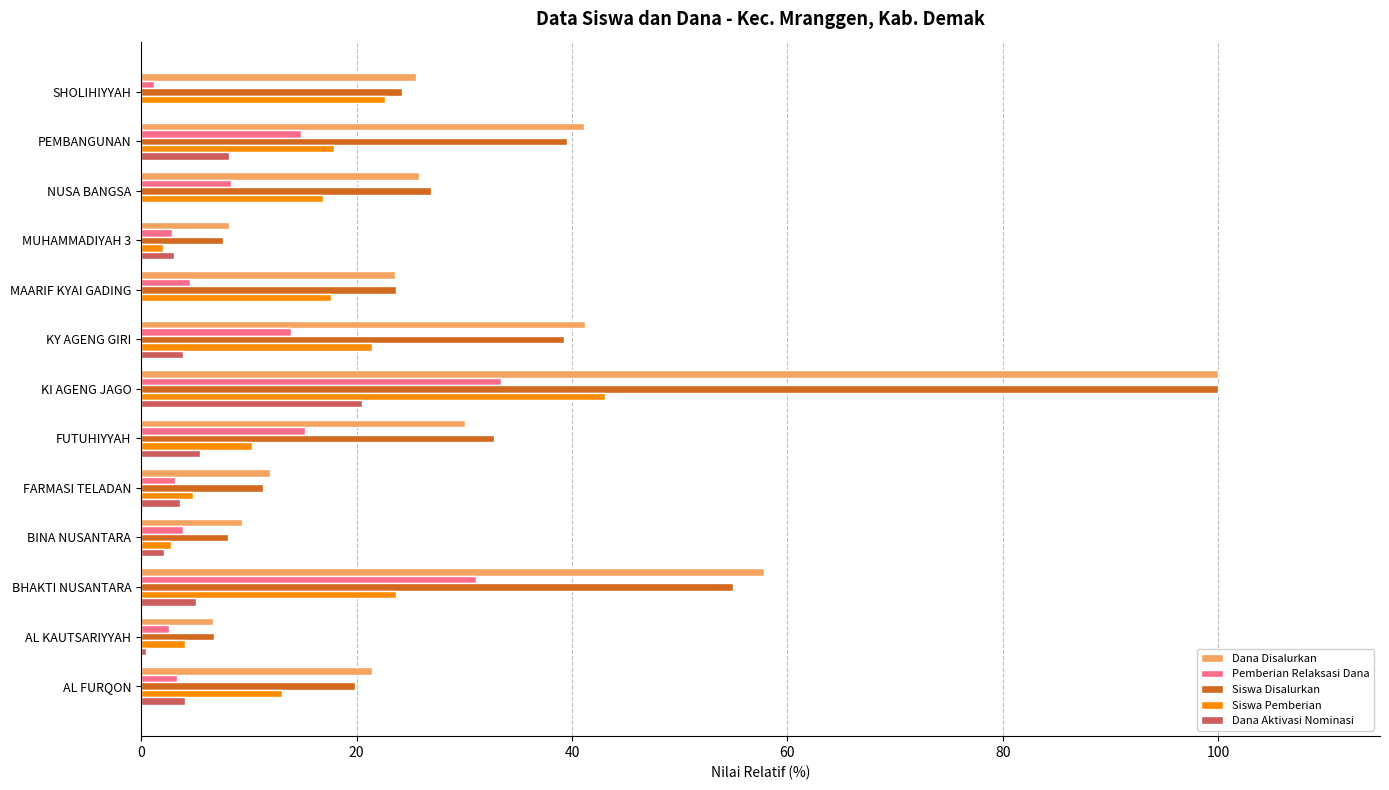

Between AL FURQON and KY AGENG GIRI, which series saw the biggest shift?

Dana Disalurkan